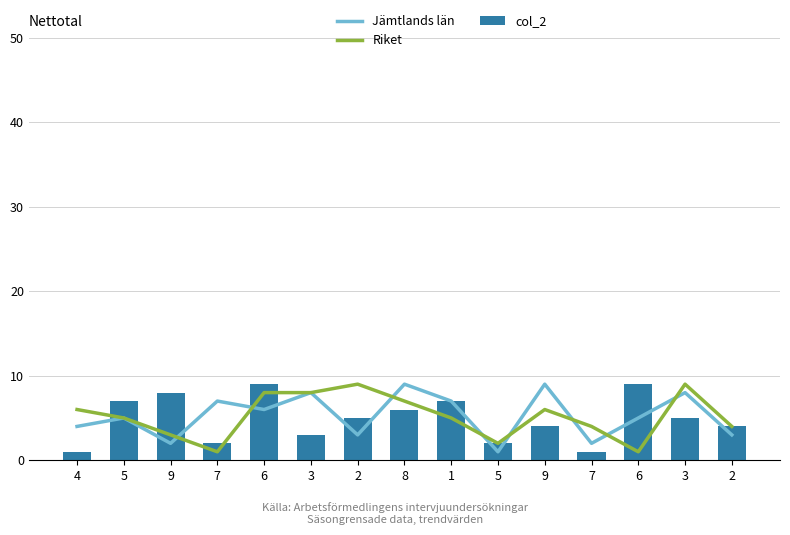

At which label is col_2 closest to 5?

2